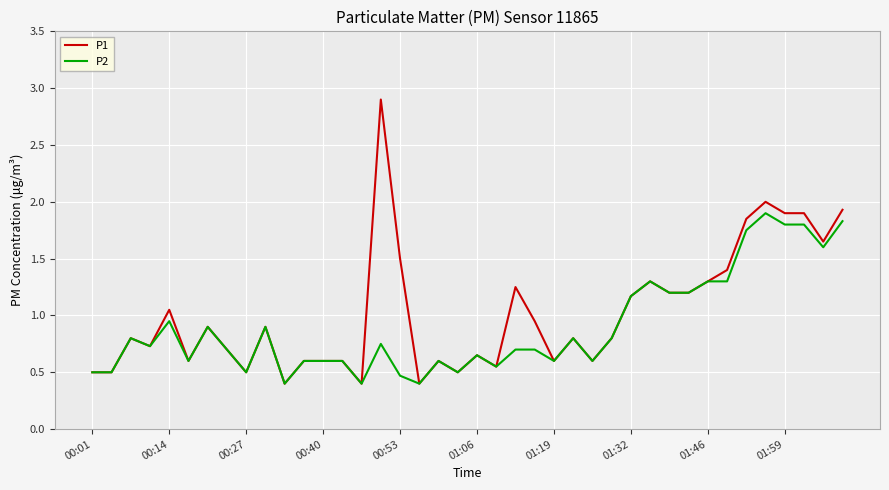

How many lines are shown in the chart?

2